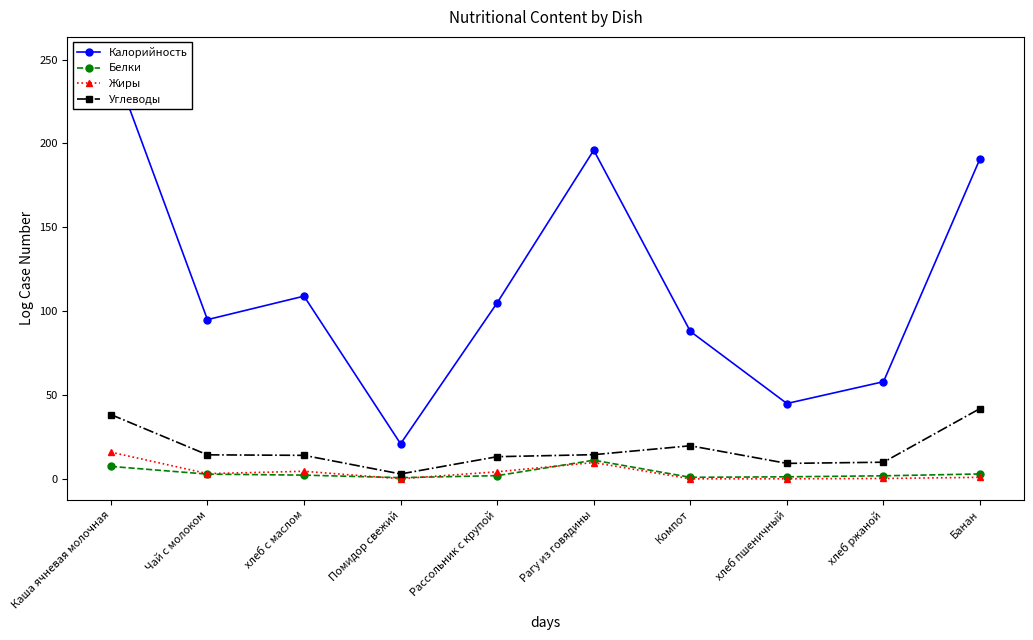

What is the minimum value for Жиры?

0.1